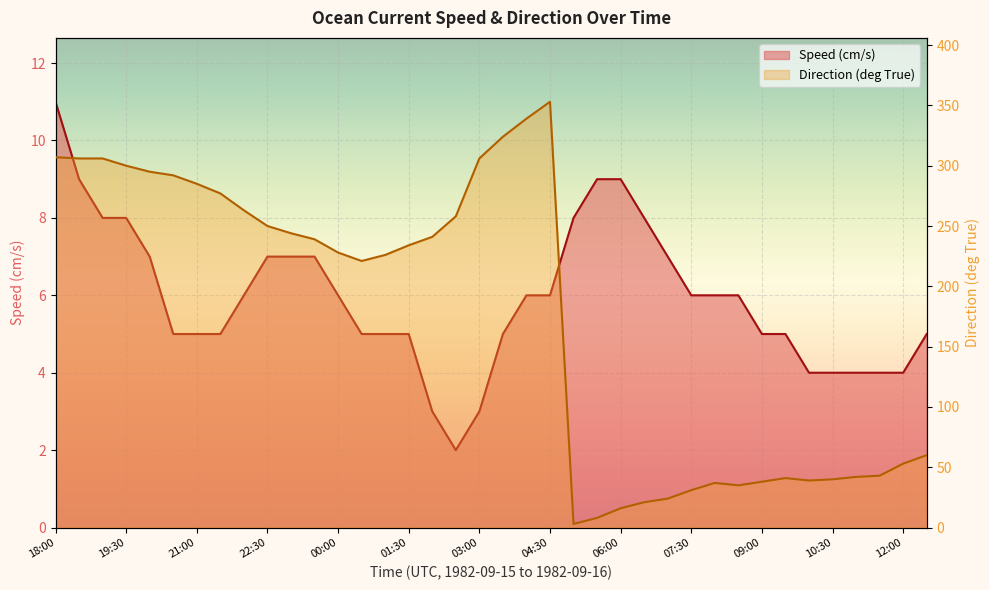

Which series has the widest spread of values?

Direction (deg)